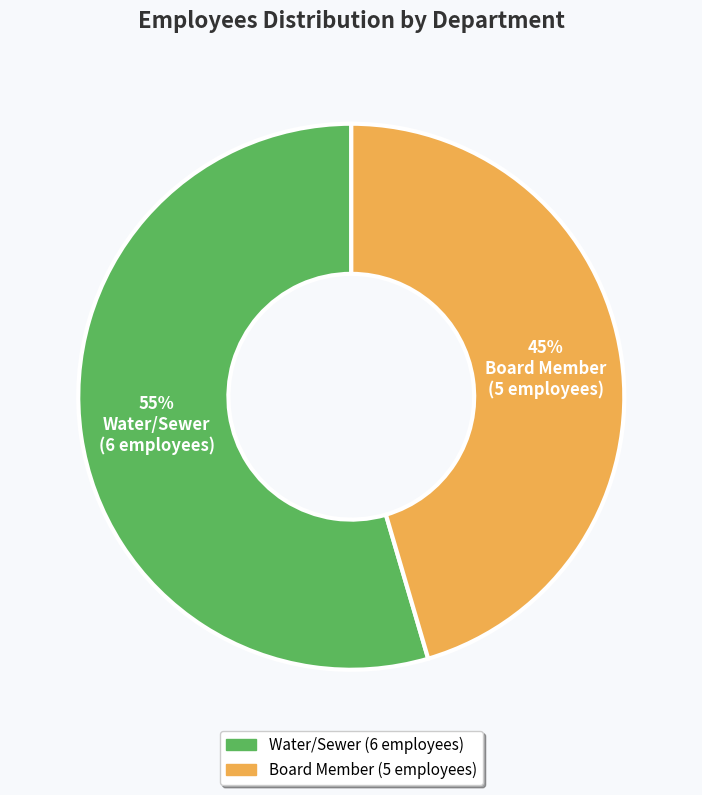

Which slice is the smallest?

Board Member